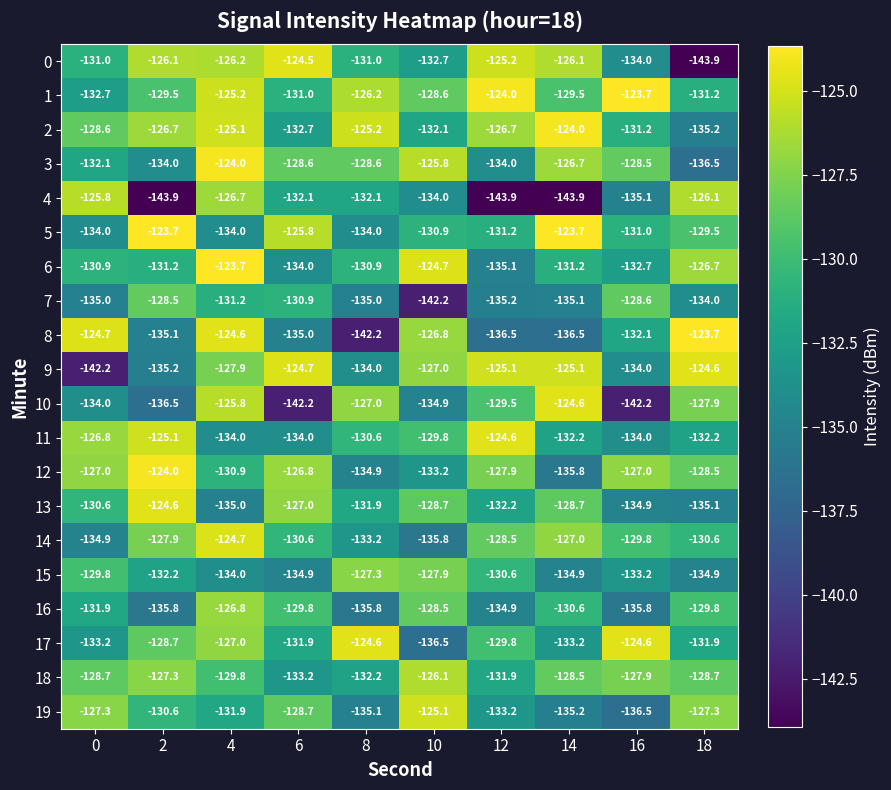

At which category is the sum across all series the highest?

4